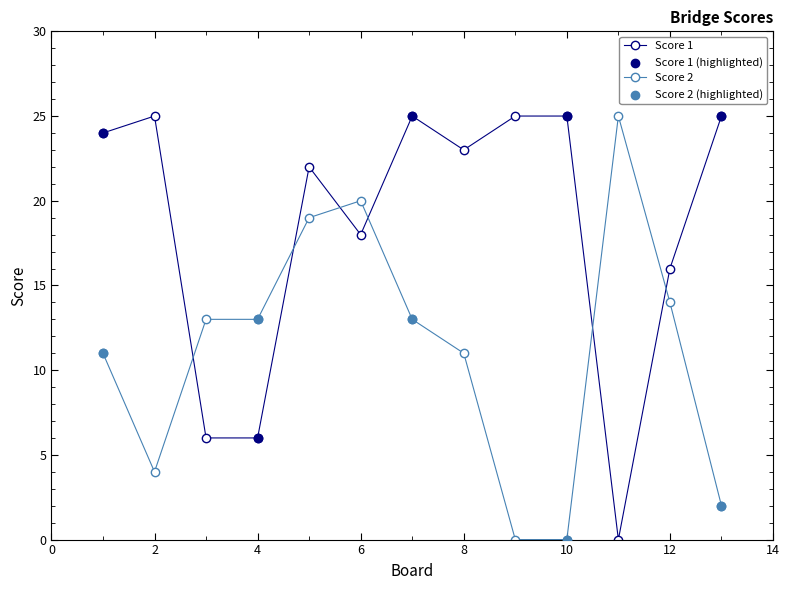

At how many categories does at least one series exceed 10?

13